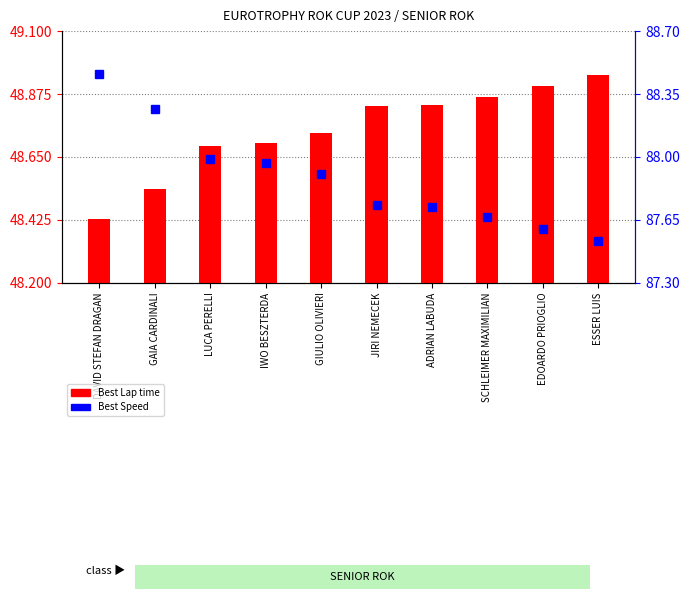

What is the maximum value shown in the chart?

88.5